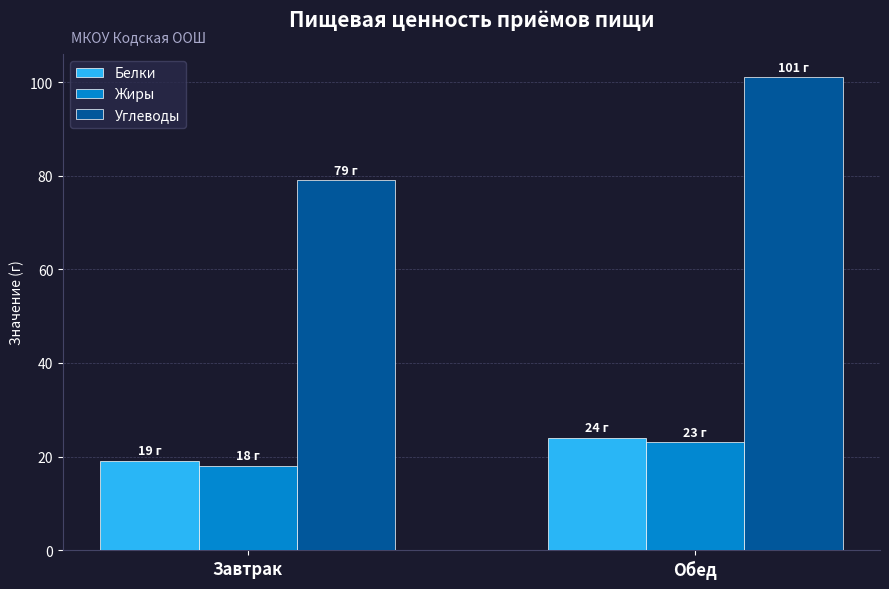

True or false: Белки has a value of 24 at Обед.

True